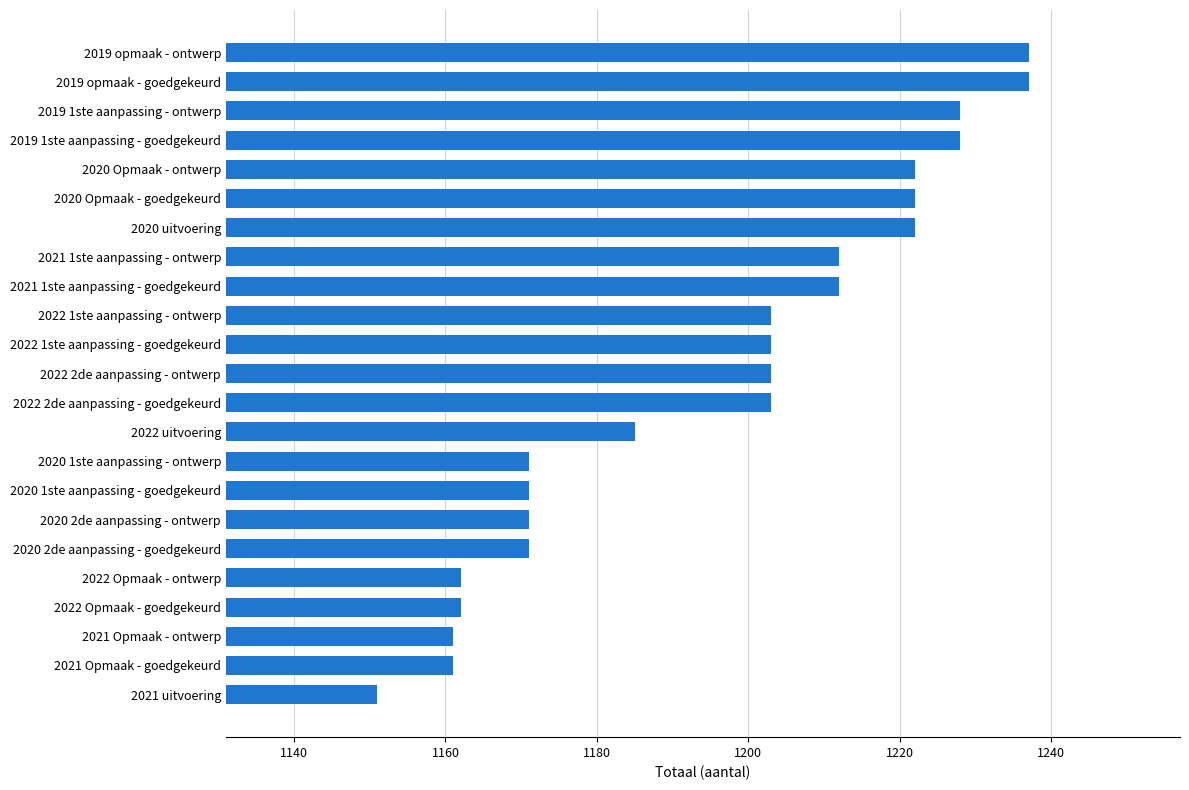

Is it true that the value at 2021 1ste aanpassing - ontwerp is 1212?

True